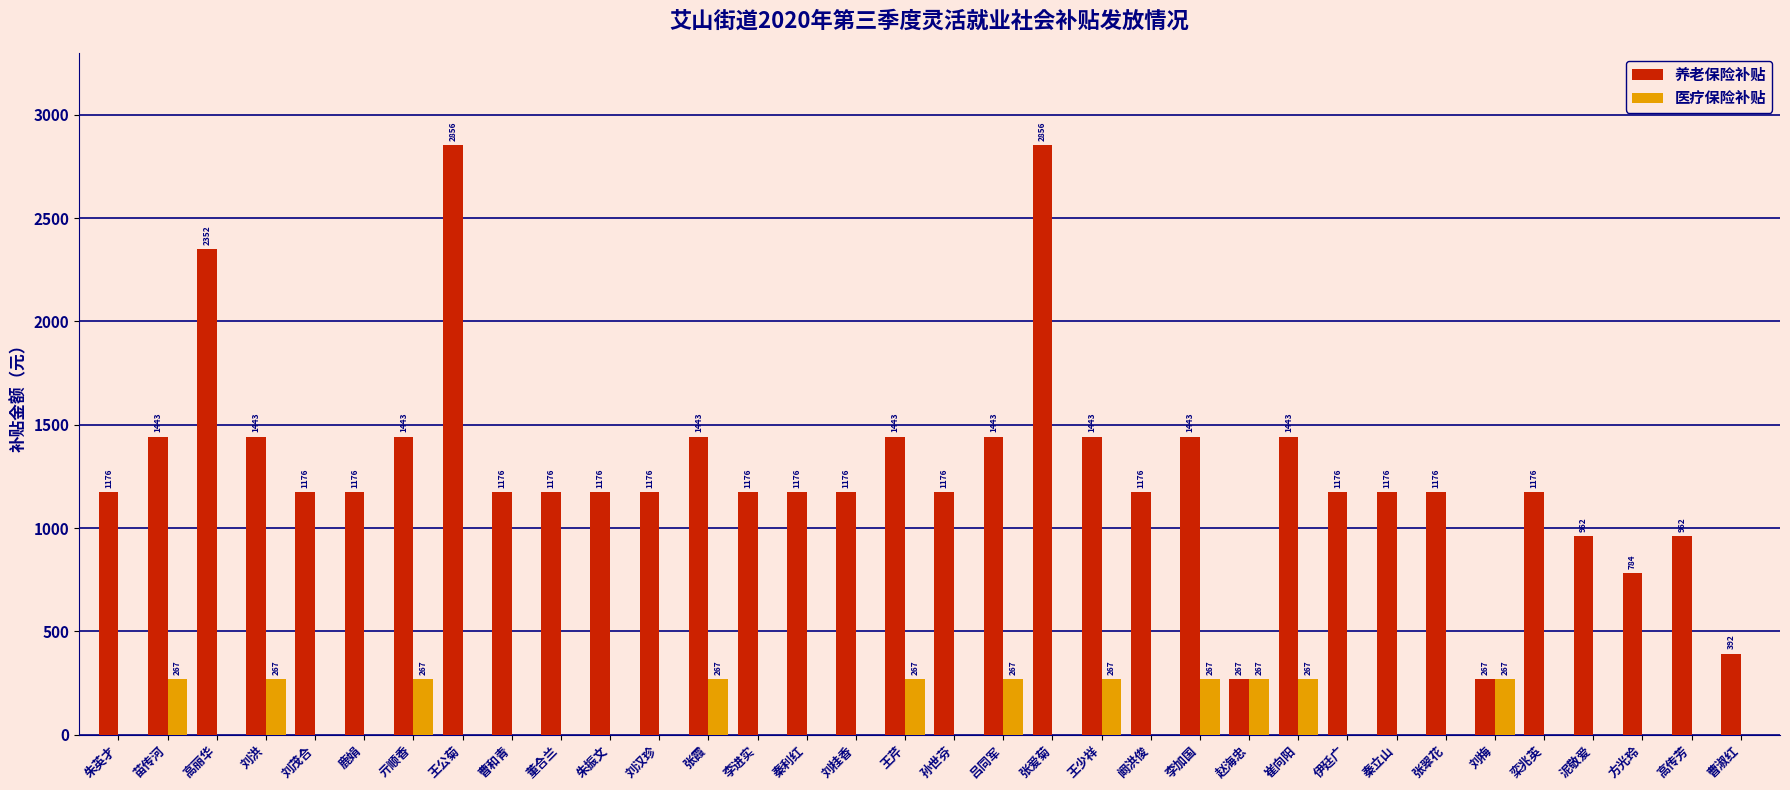

What is the sum of the 医疗保险补贴 values at 刘汉珍 and 苗传河?

267